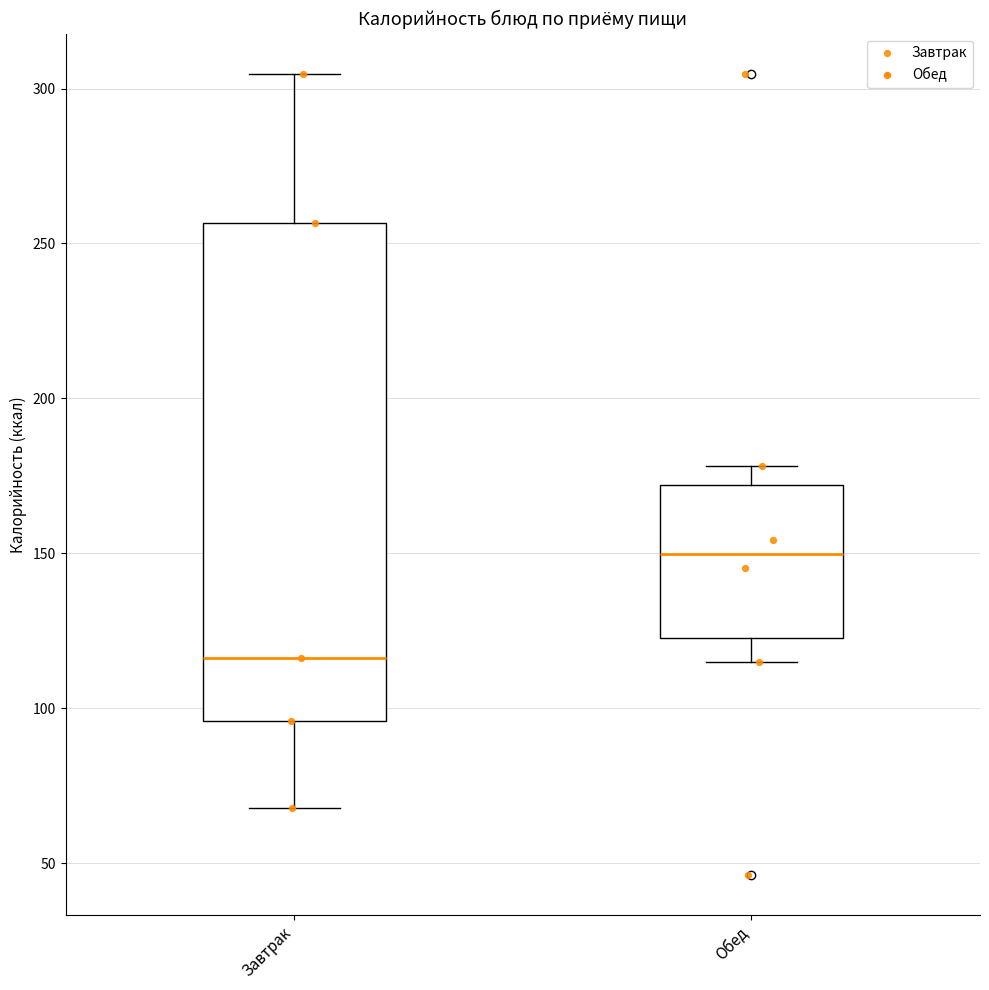

Reading left to right, transcribe this box plot: for each box, give where its median line is, the range the box spans, and where its two whiskers end, as read against the y-axis. The values are not printed on the chart, so give them approximately, as read against the axis.

Завтрак: median 115, box 95 to 255, whiskers 70 to 305
Обед: median 150, box 125 to 170, whiskers 115 to 180